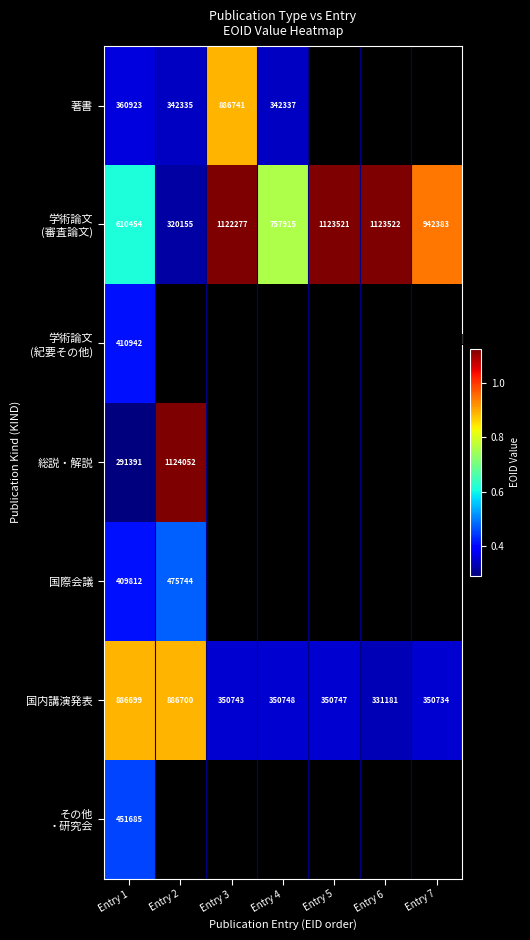

Is it true that 国内講演発表 equals 503775 at Entry 4?

False